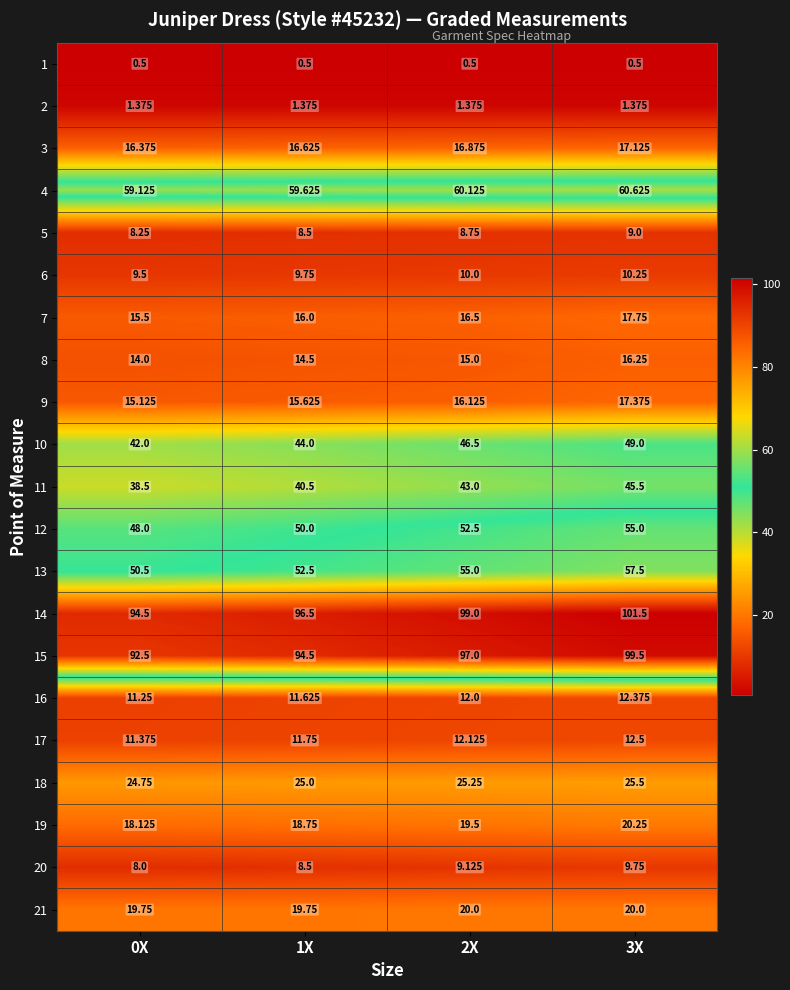

At which category is the sum across all series the highest?

3X